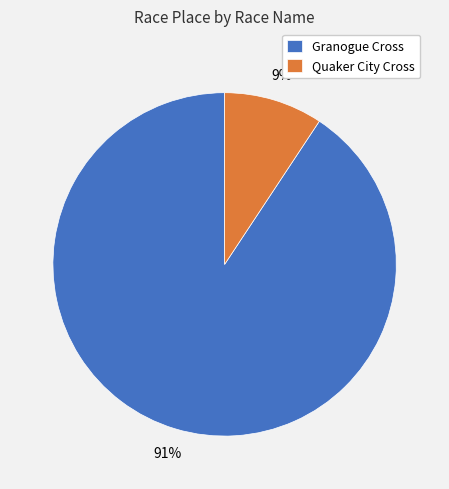

True or false: Granogue Cross accounts for 99% of the total.

False